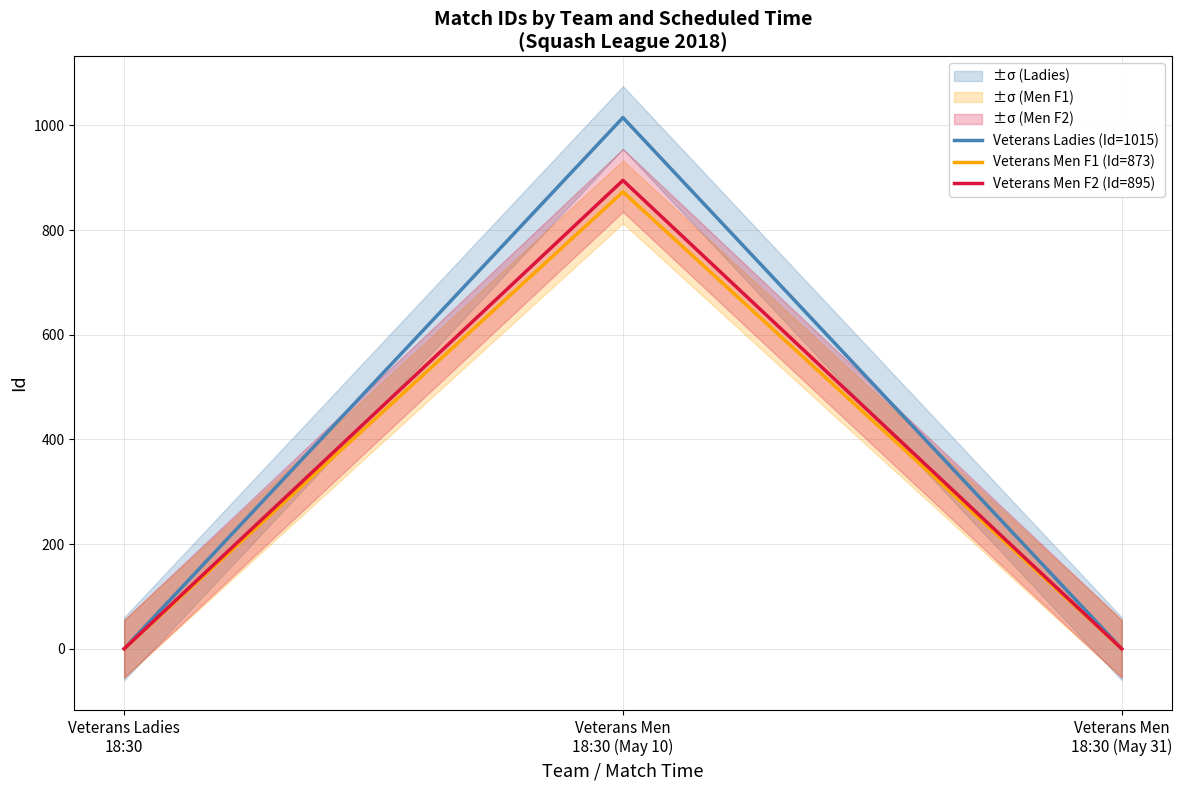

What is the label of the 3rd point from the right?

Veterans Ladies
18:30